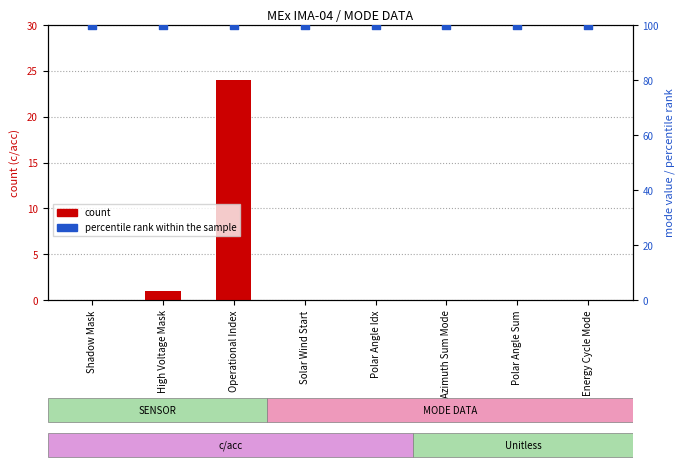

What is the total value across all series at Azimuth Sum Mode?

100